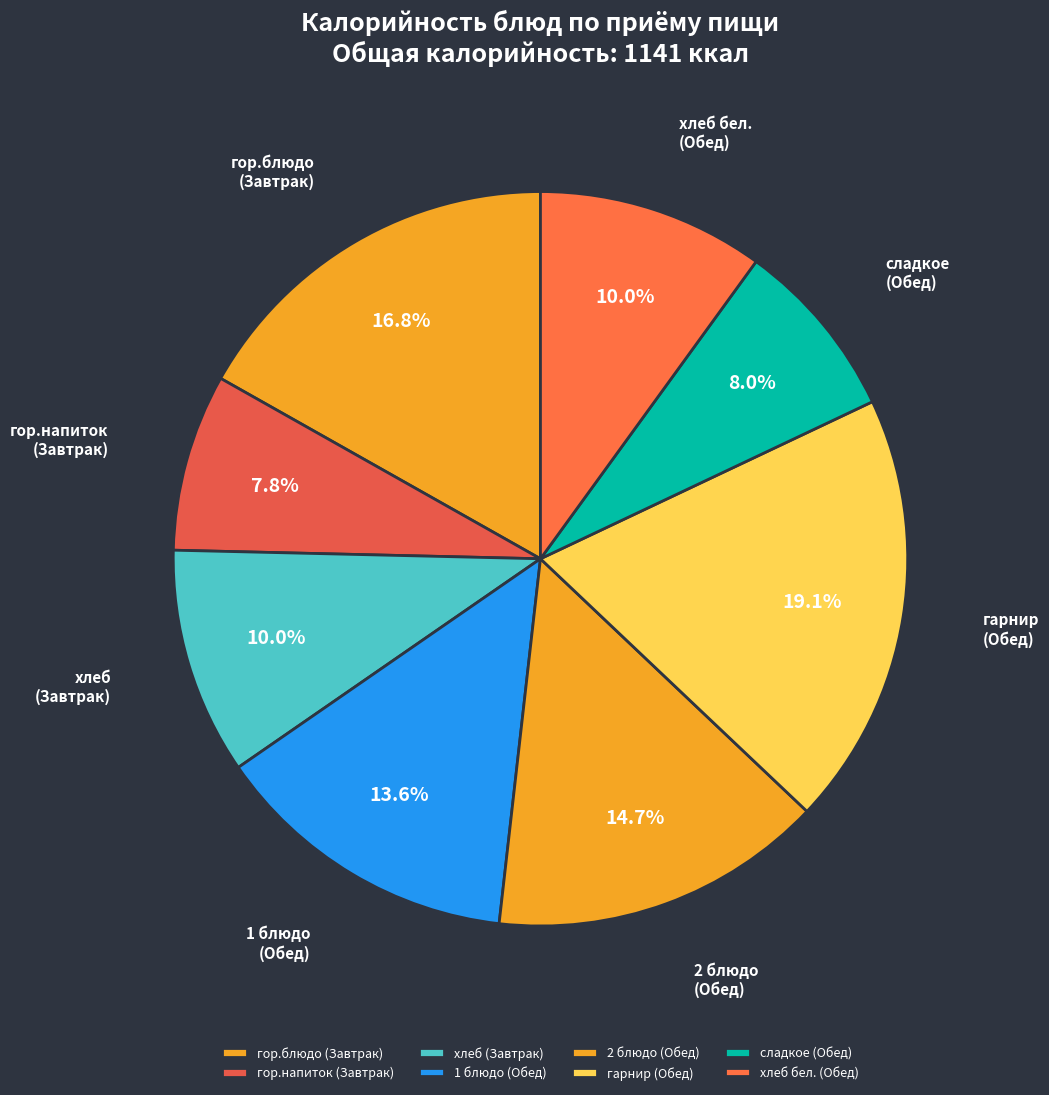

Which category has the biggest portion of the pie?

гарнир (Обед)